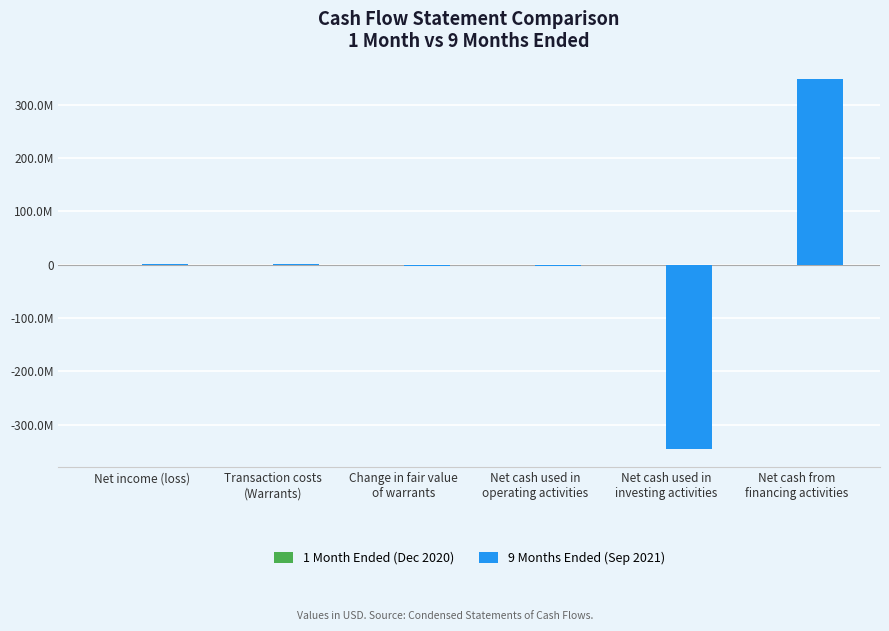

Are the bars horizontal?

No